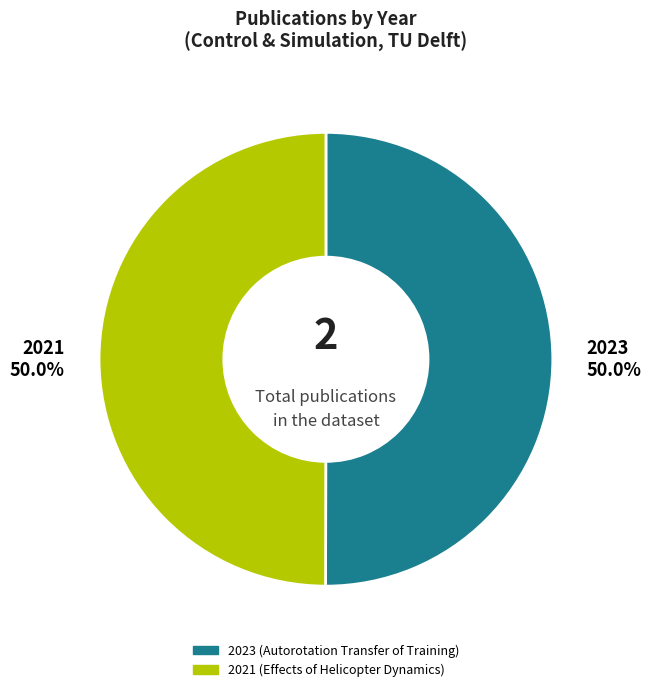

Combined, what portion of the pie is 2023 (Autorotation Transfer of Training) and 2021 (Effects of Helicopter Dynamics)?

100.0%